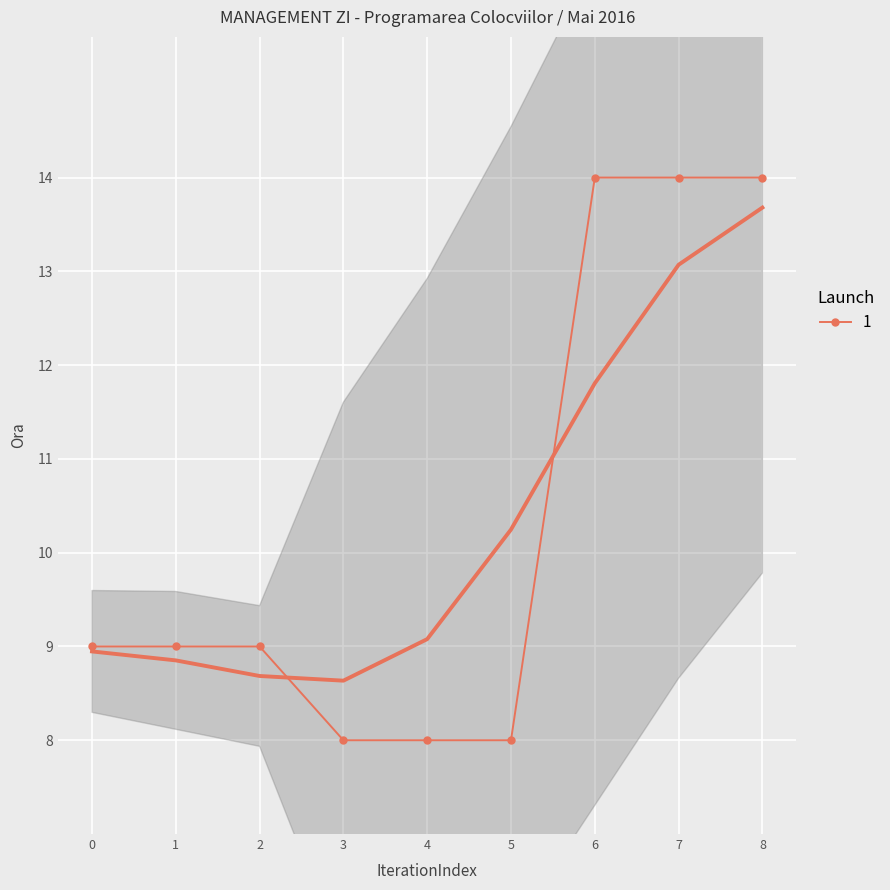

What is the highest value of the 1 series?

14